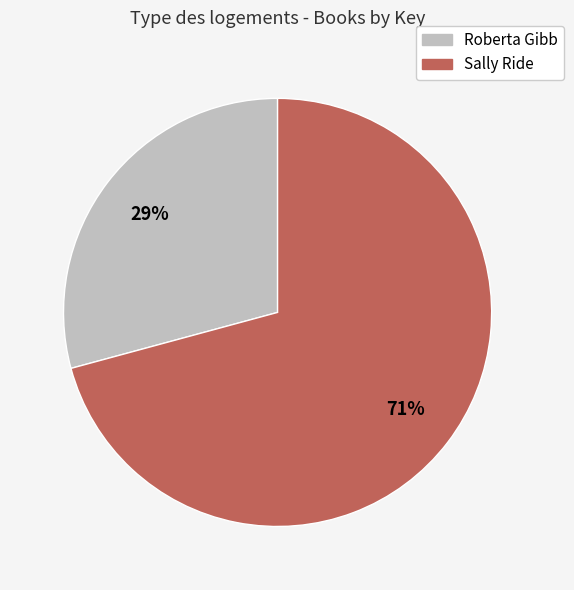

To the nearest percent, what is the average slice percentage?

50%